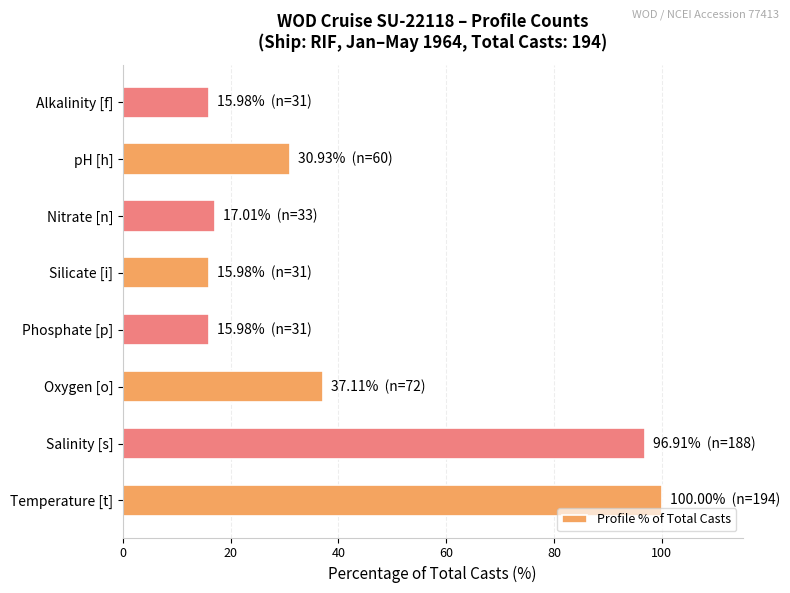

What is the smallest value displayed?

16.0